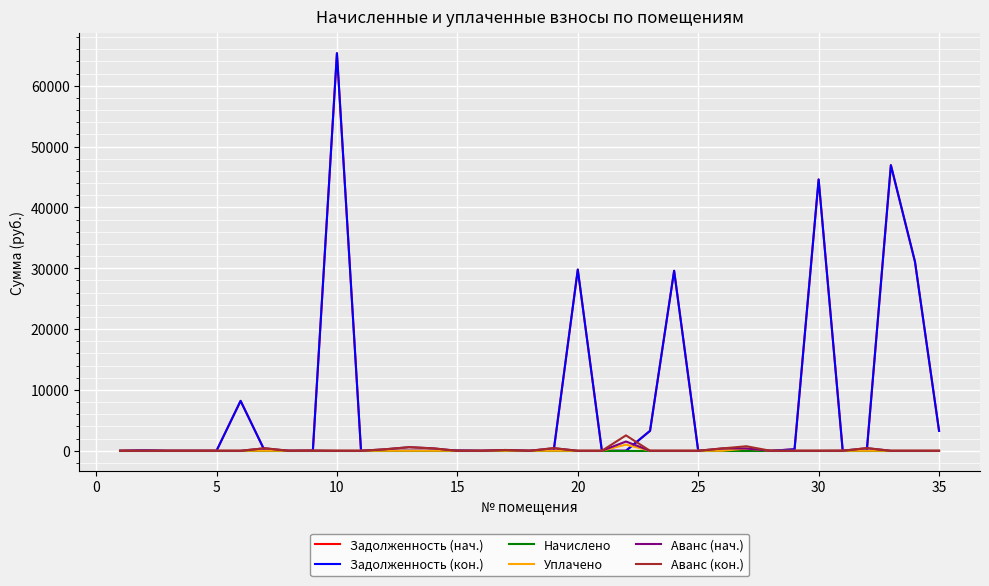

Does the chart have visible grid lines?

Yes